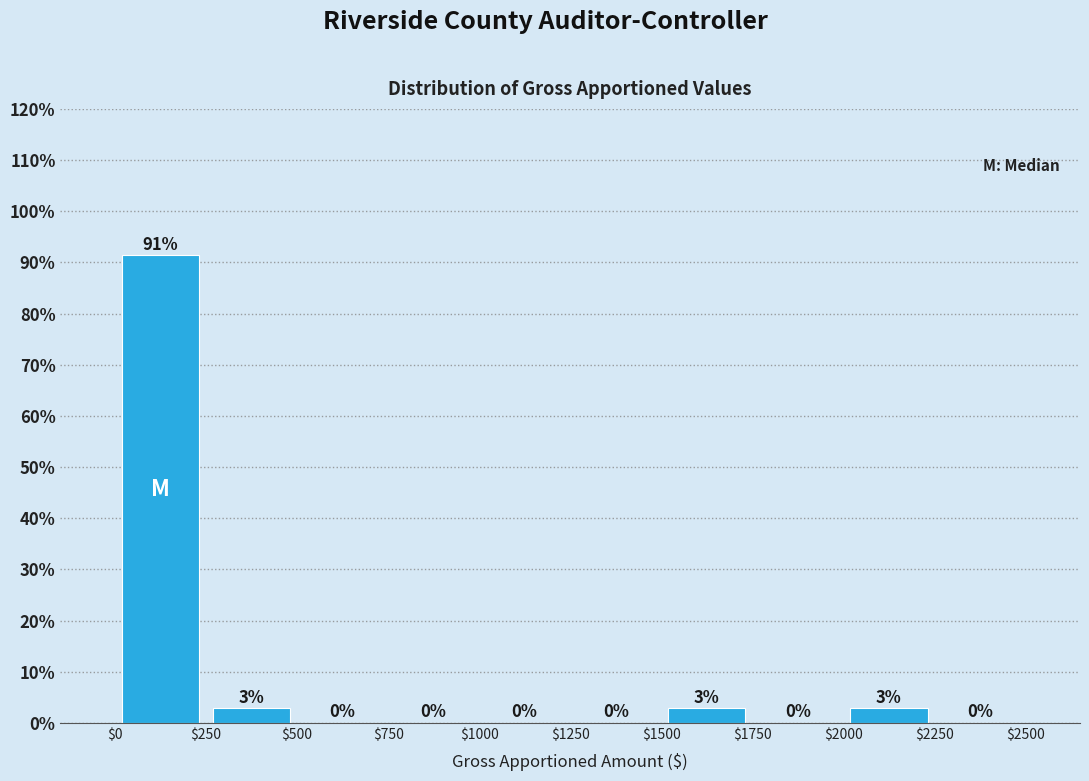

Over which range of the x-axis is the bar tallest?

$0 to $250